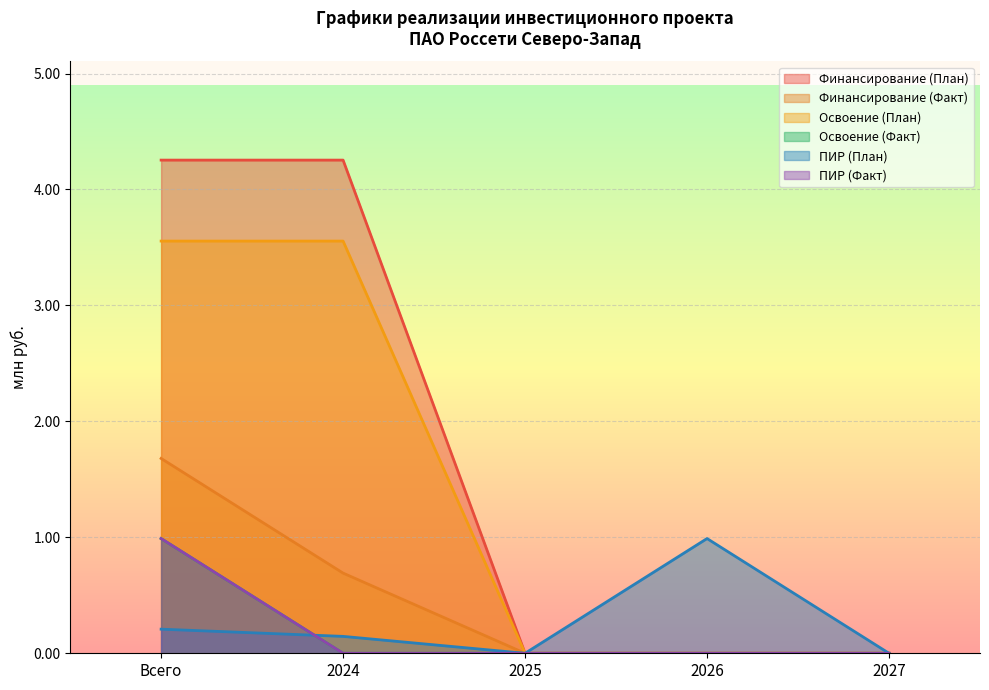

True or false: Финансирование (План) and Освоение (План) intersect in this chart.

False